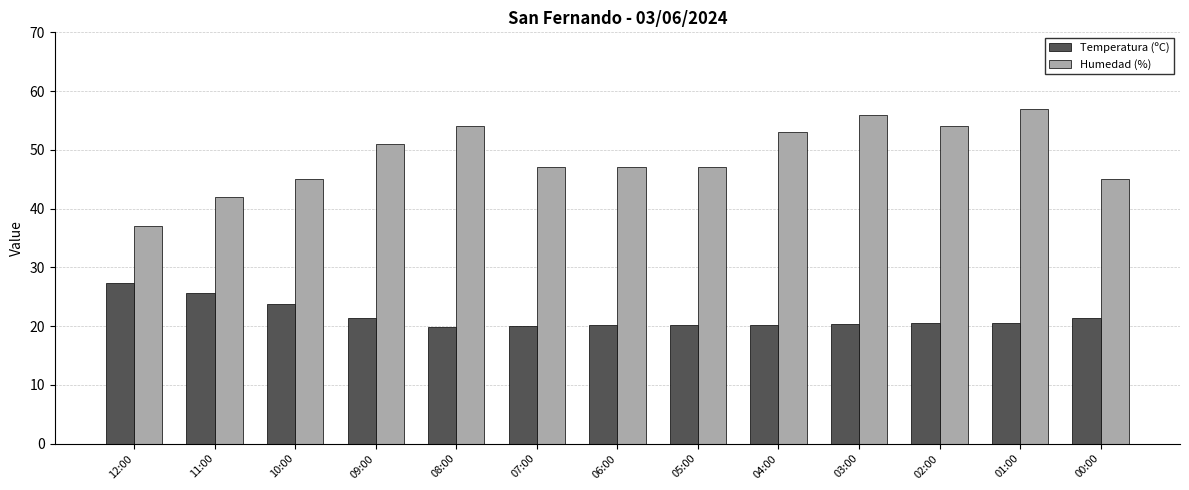

True or false: Humedad (%) has a value of 28.3 at 06:00.

False